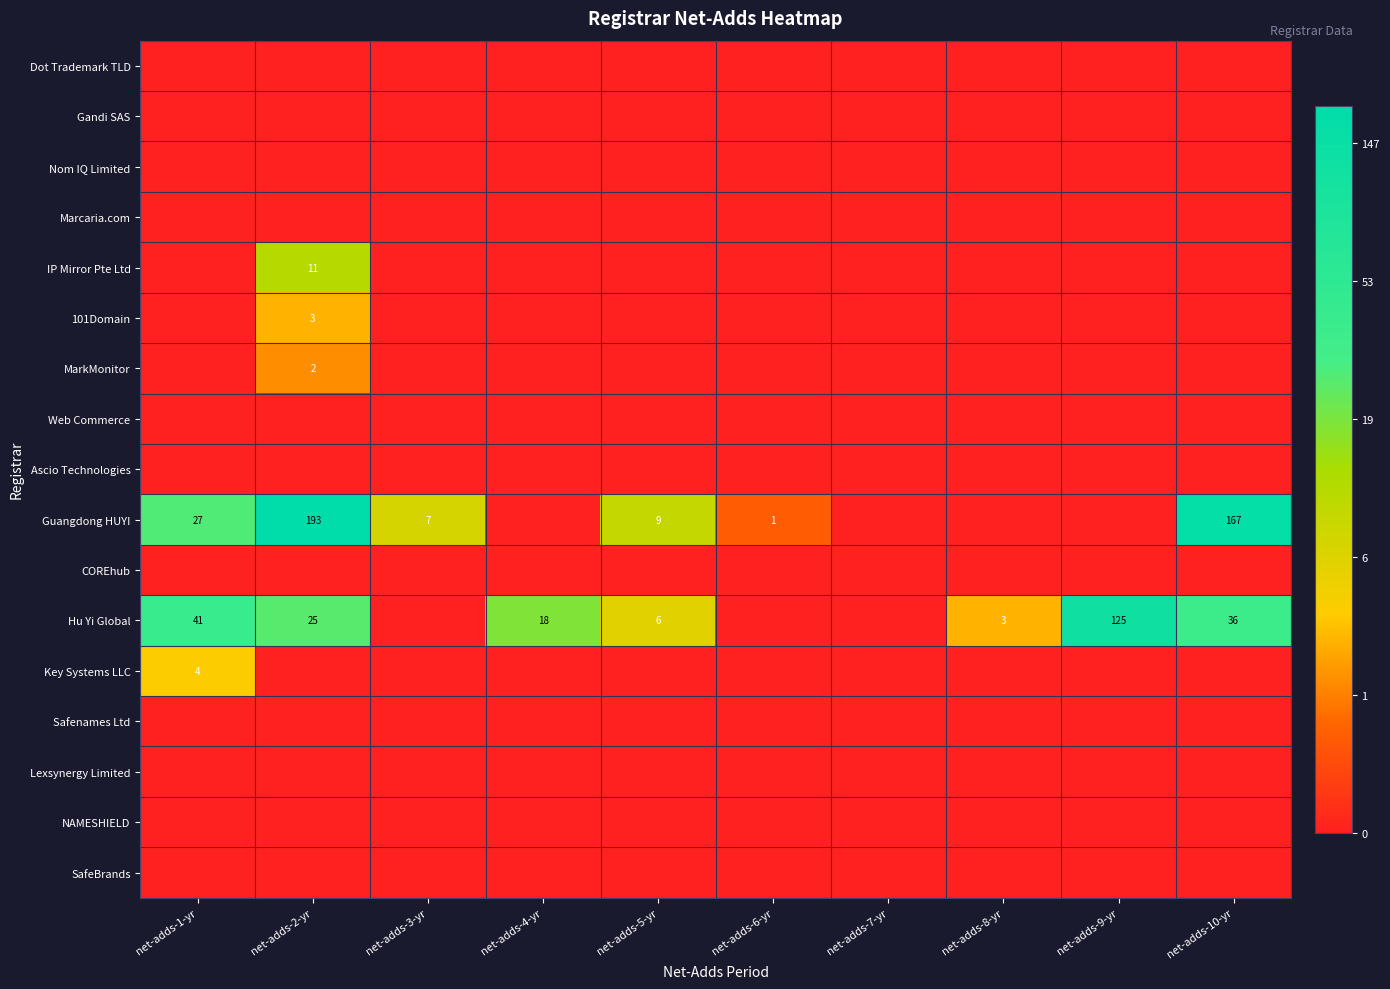

Between net-adds-5-yr and net-adds-9-yr, which series saw the biggest shift?

Hu Yi Global